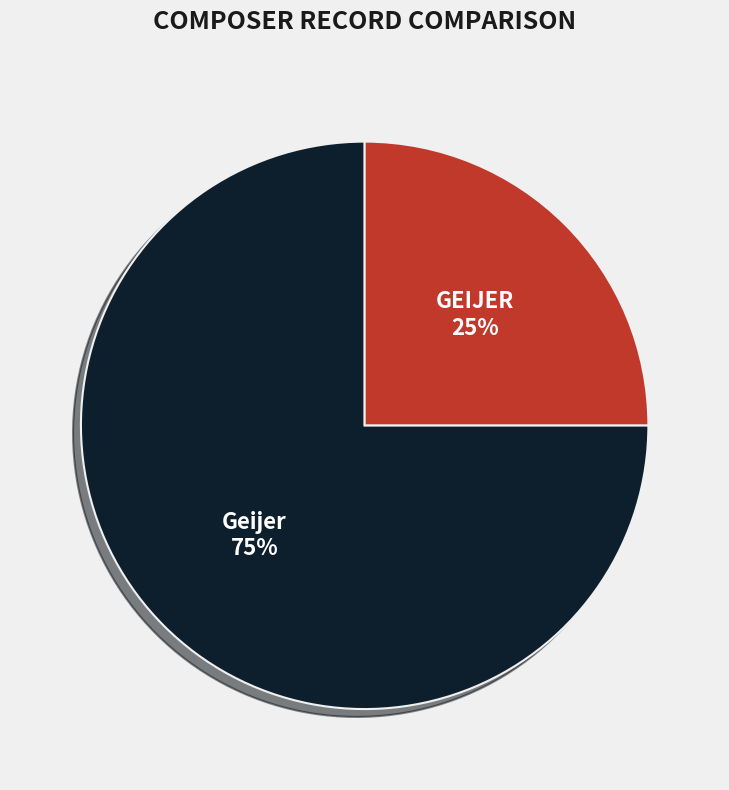

Between GEIJER and Geijer, which is larger?

Geijer